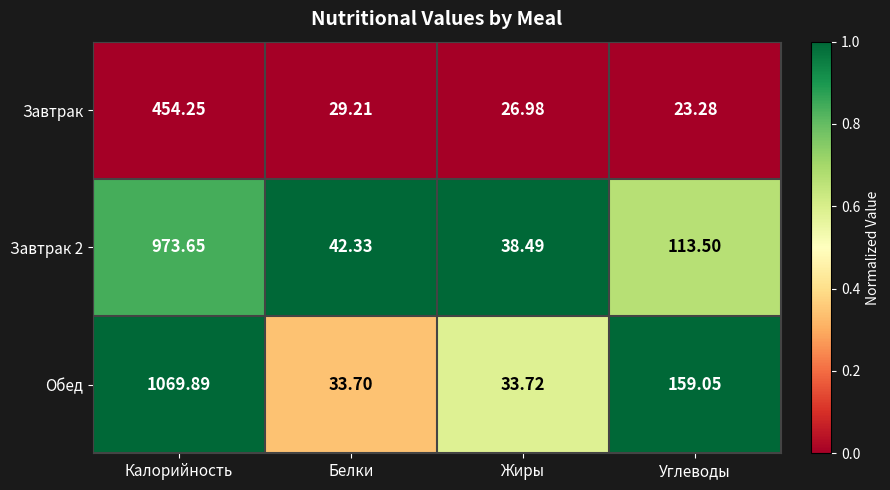

Which series has the widest spread of values?

Обед